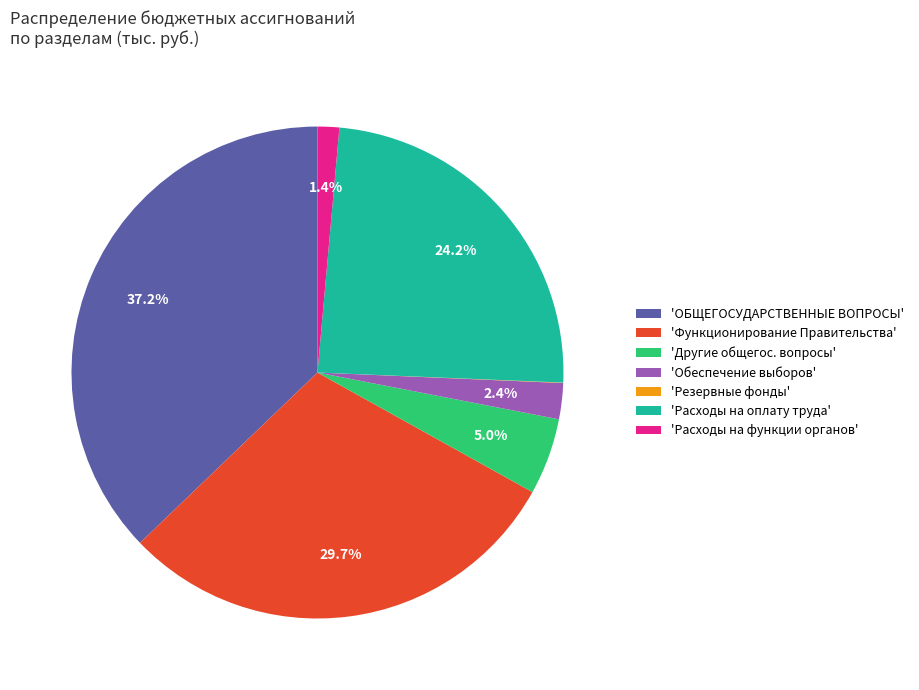

Does any single category account for the majority?

No